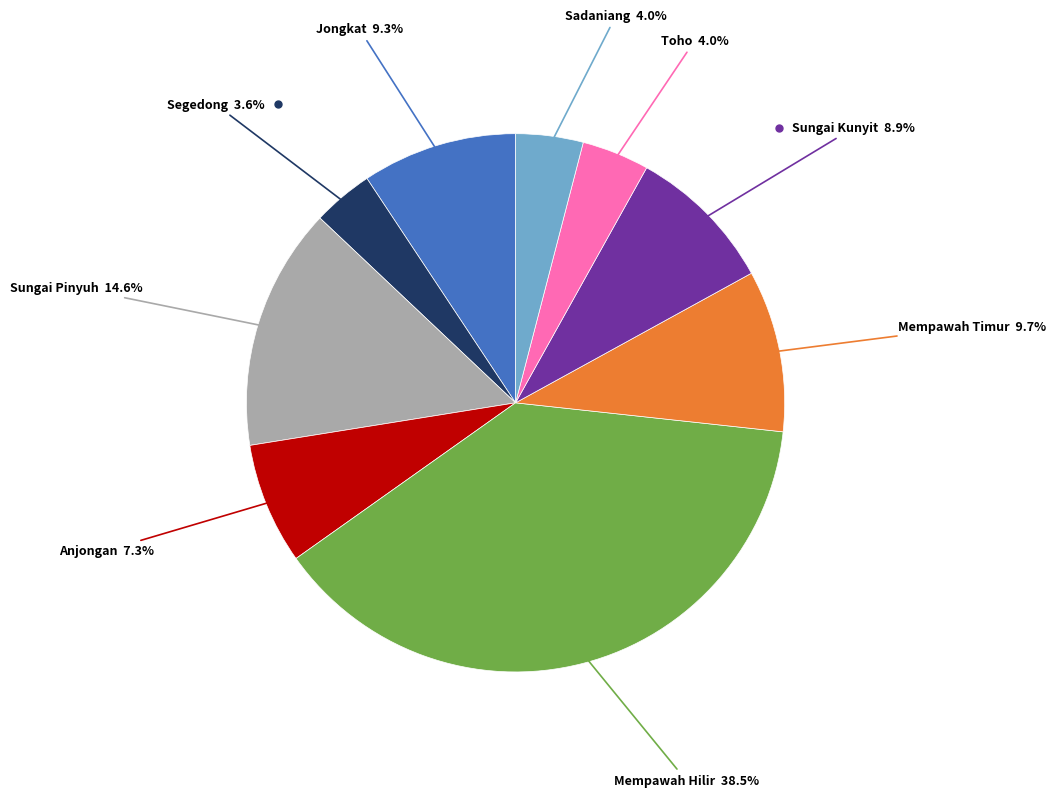

Is there a majority slice in this chart?

No